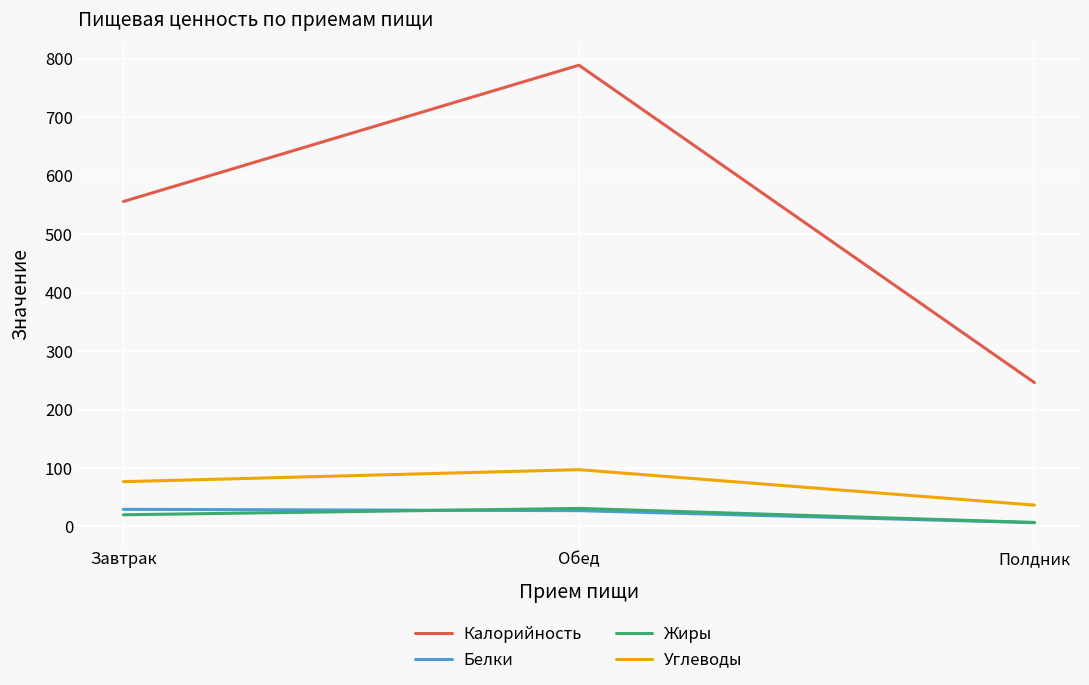

What is the approximate value of Белки at Полдник?

6.5